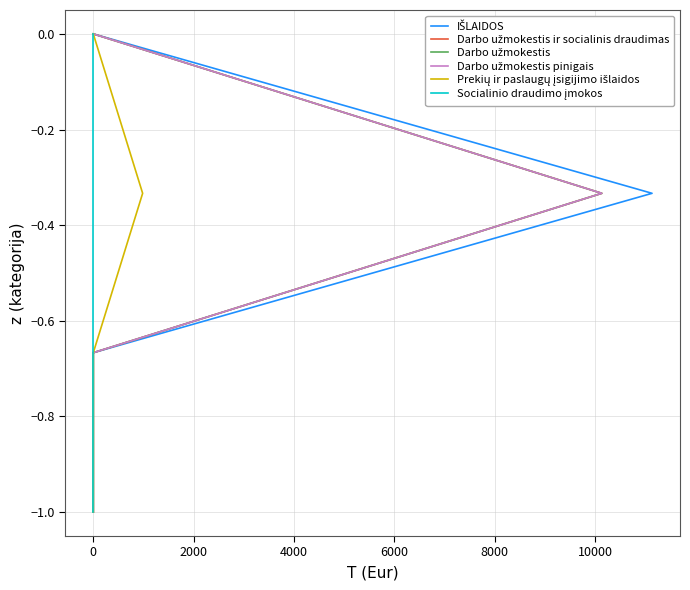

True or false: Socialinio draudimo įmokos and Prekių ir paslaugų įsigijimo išlaidos intersect in this chart.

False